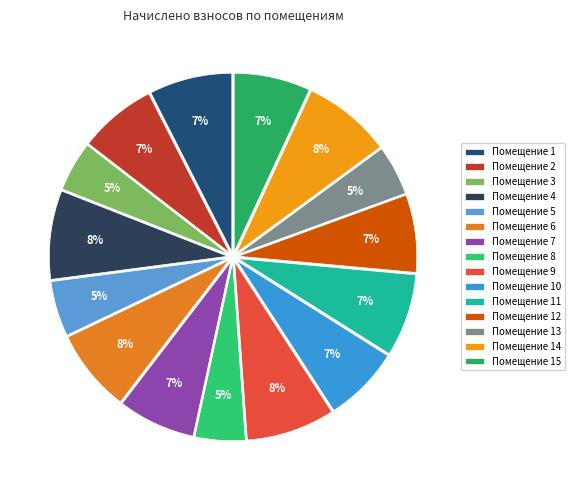

How many segments does this pie chart have?

15